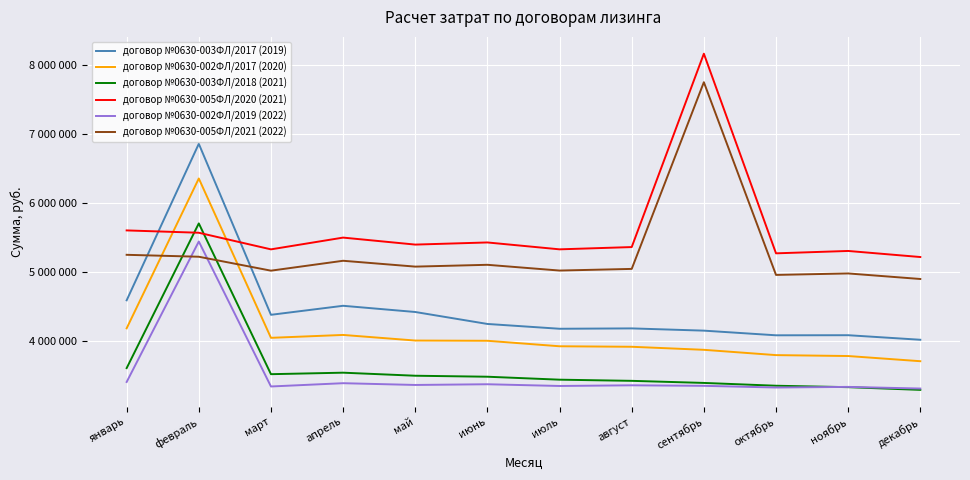

Which category has the lowest value in the договор №0630-005ФЛ/2020 (2021) series?

декабрь